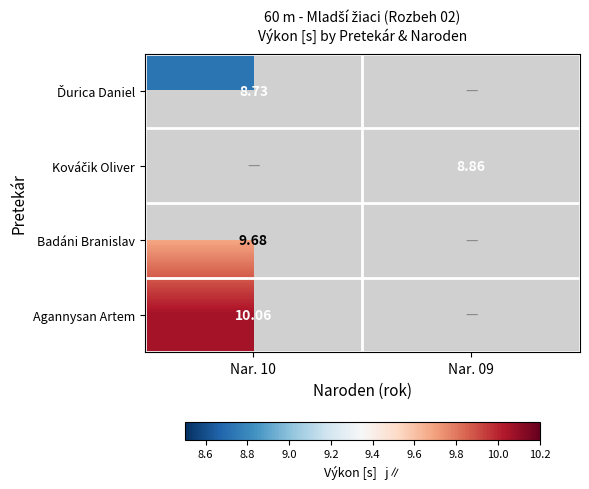

Which category has the lowest value in the Agannysan Artem series?

Nar. 10